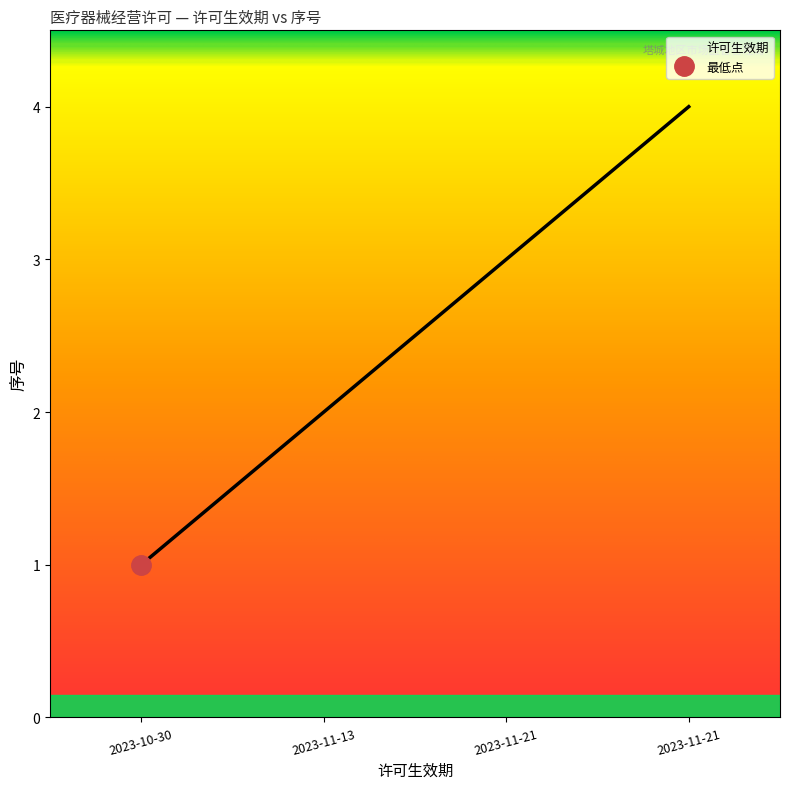

What is the change in value from 2023-11-21 to 2023-11-21?

+1